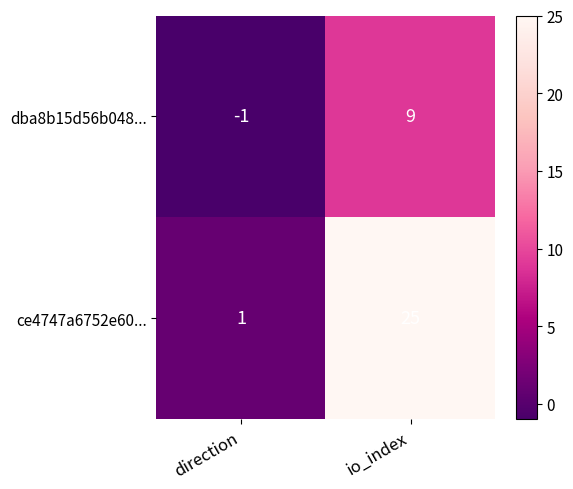

What is the maximum value shown in the chart?

25